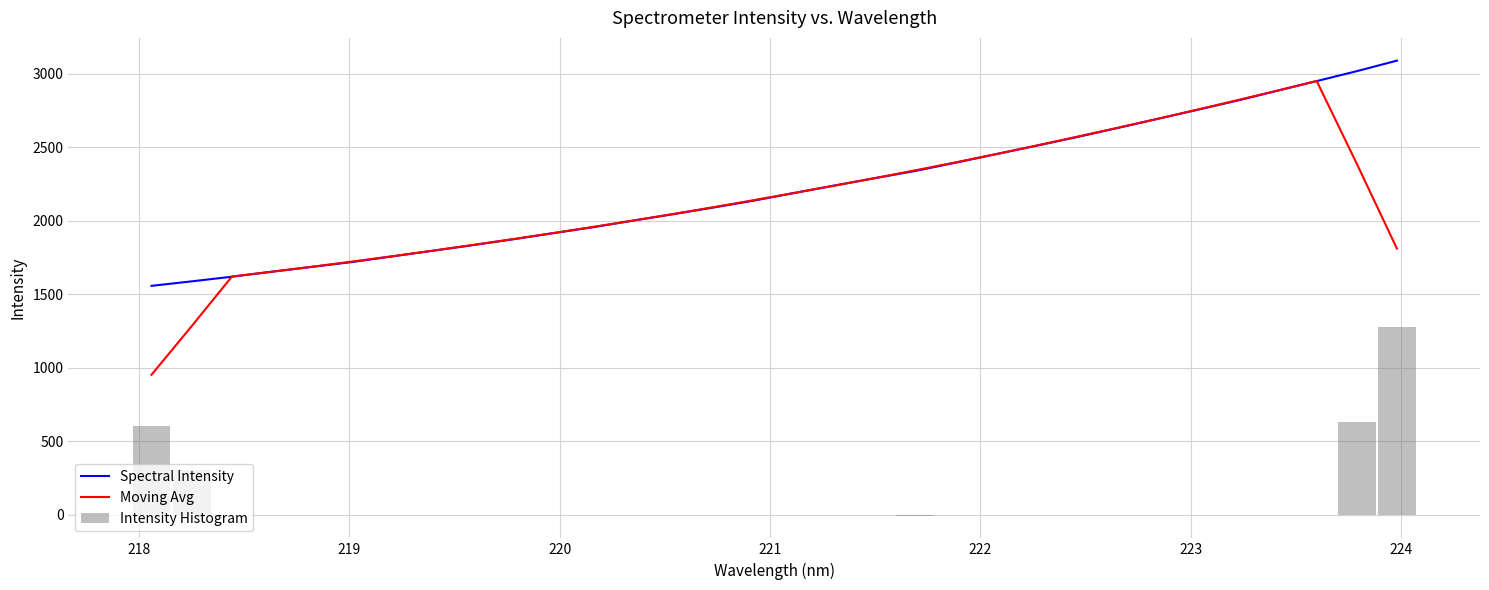

What is the minimum value for Moving Avg?

953.7